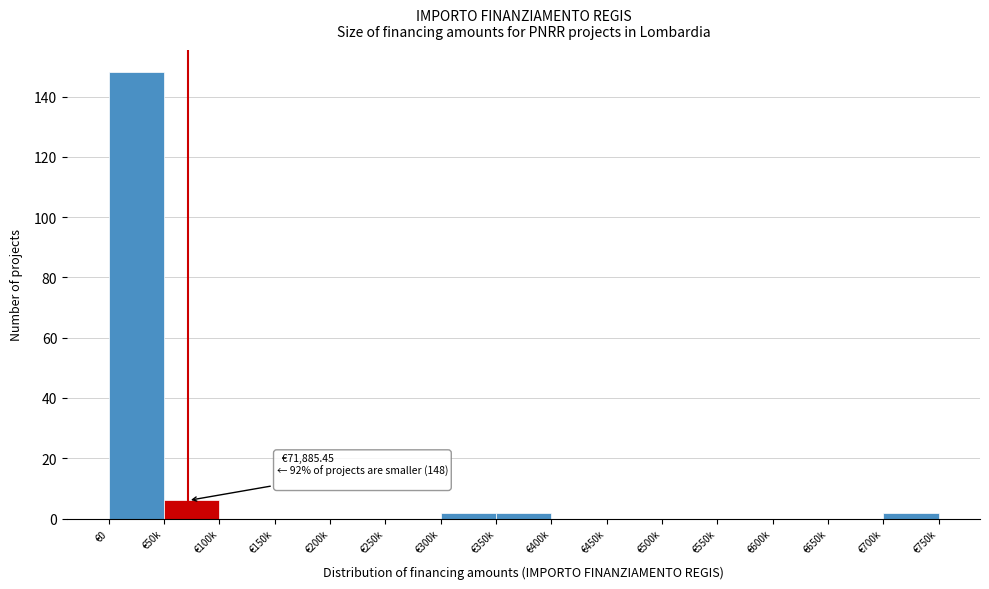

Reading left to right, extract all data points from this chart.

€0=148	€50k=6	€100k=0	€150k=0	€200k=0	€250k=0	€300k=2	€350k=2	€400k=0	€450k=0	€500k=0	€550k=0	€600k=0	€650k=0	€700k=2